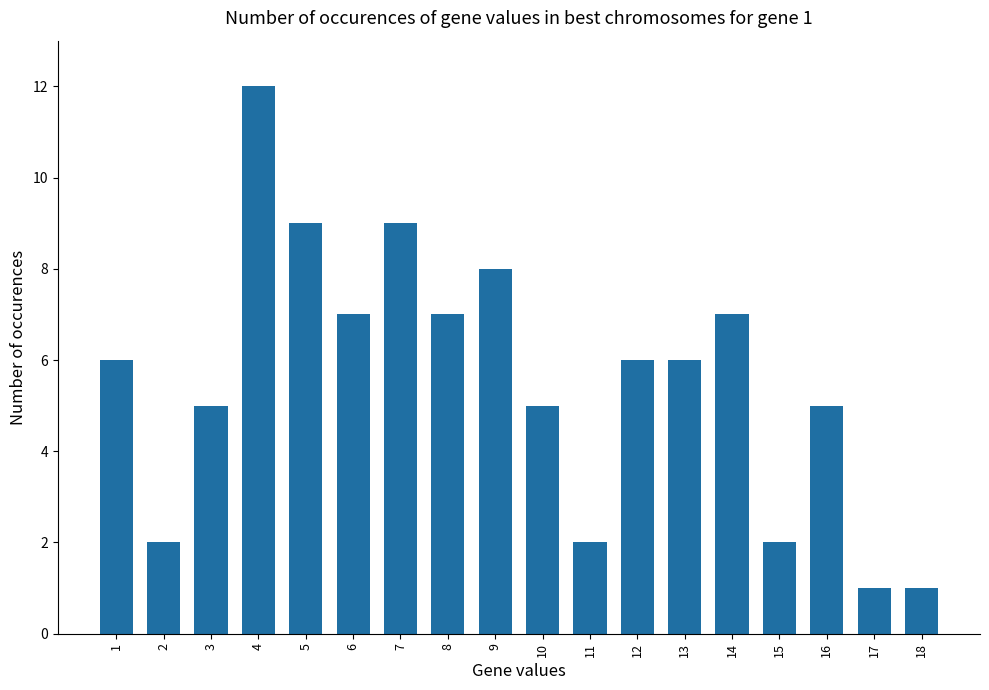

What is the change in value from 3 to 13?

+1